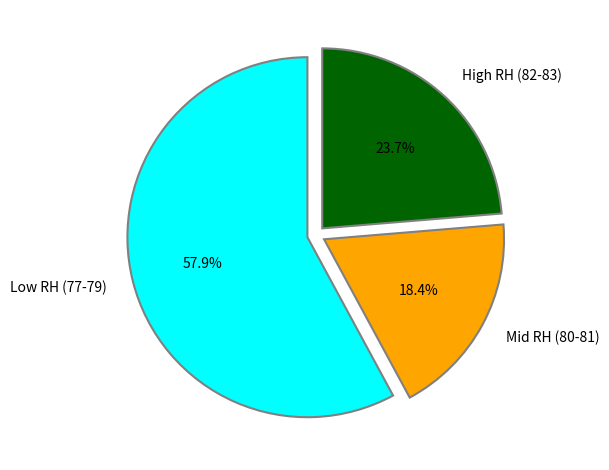

What portion of the pie excludes Low RH (77-79)?

42.1%